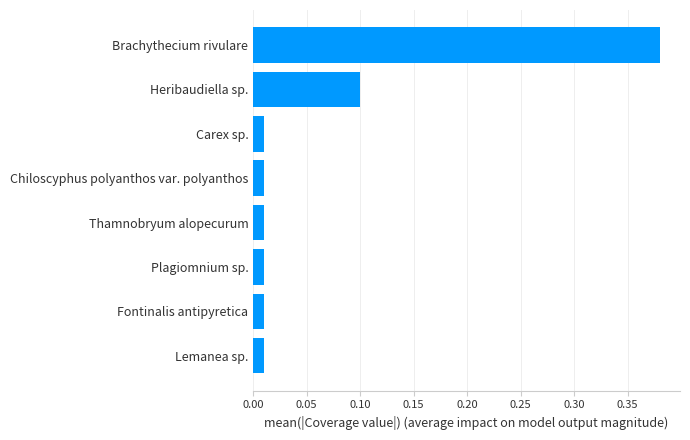

What is the sum of all values?

0.5